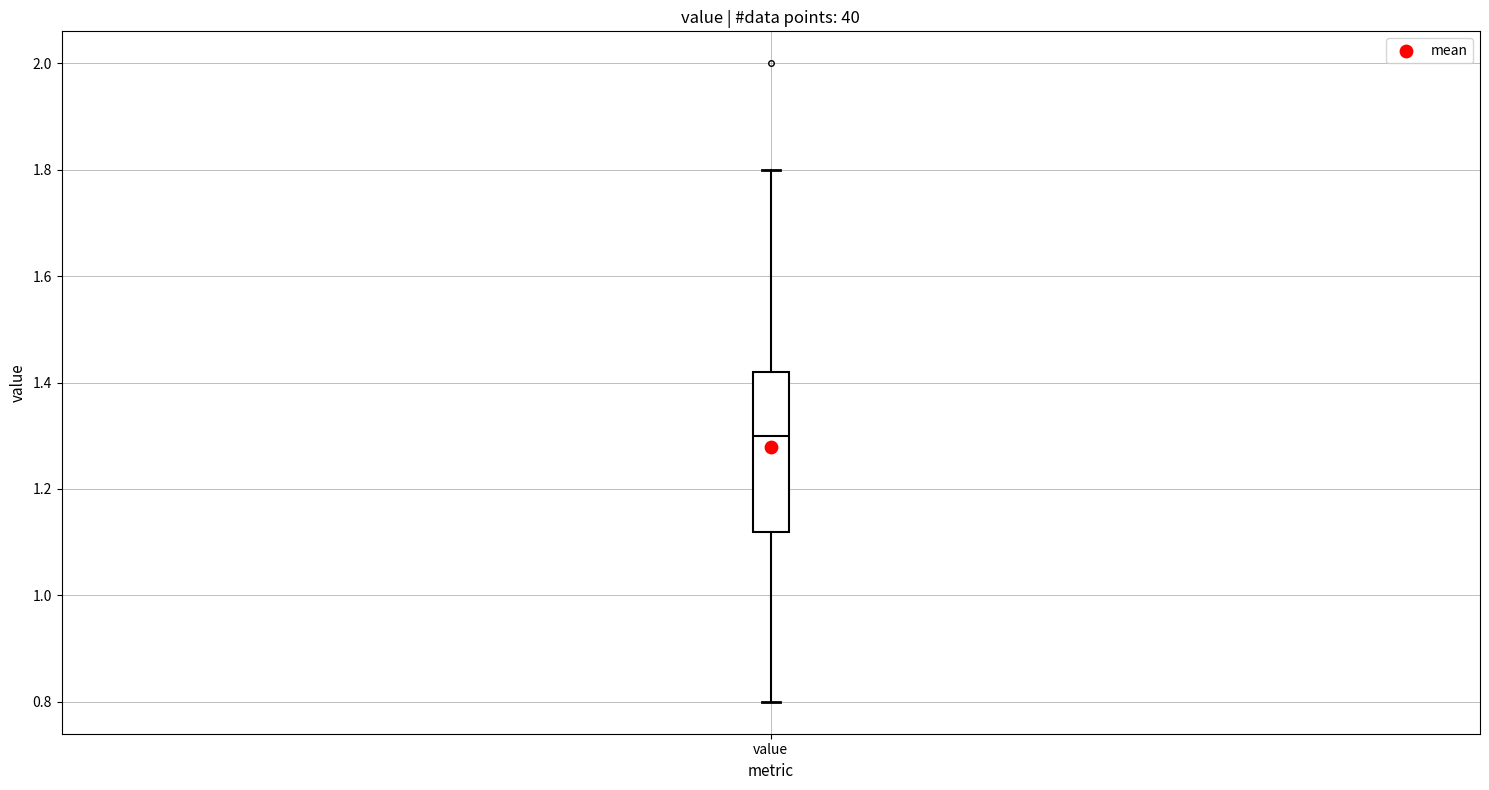

Where does the upper whisker of the box for value end on the y-axis? The values are not printed on the chart, so give them approximately, as read against the axis.

1.80